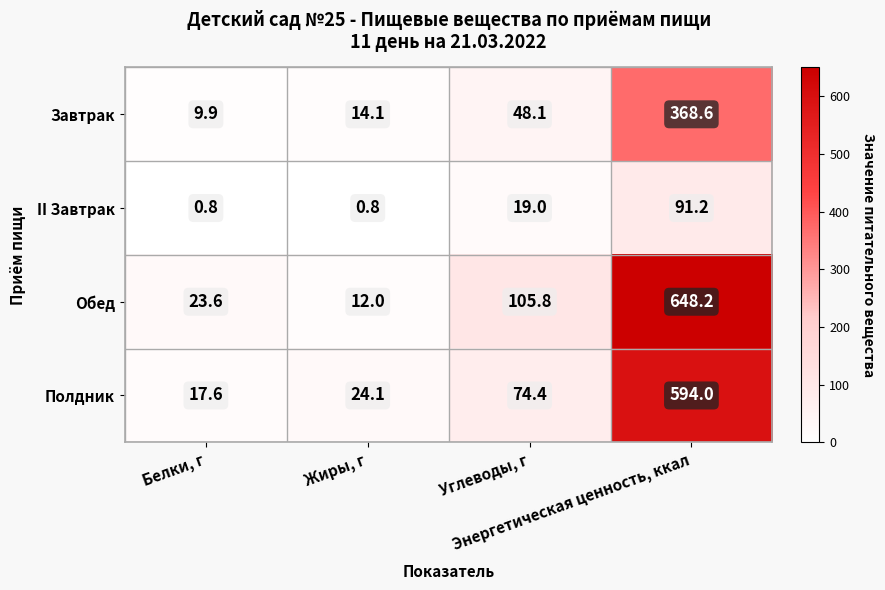

What is the difference between the second highest and minimum values in the Завтрак series?

38.2